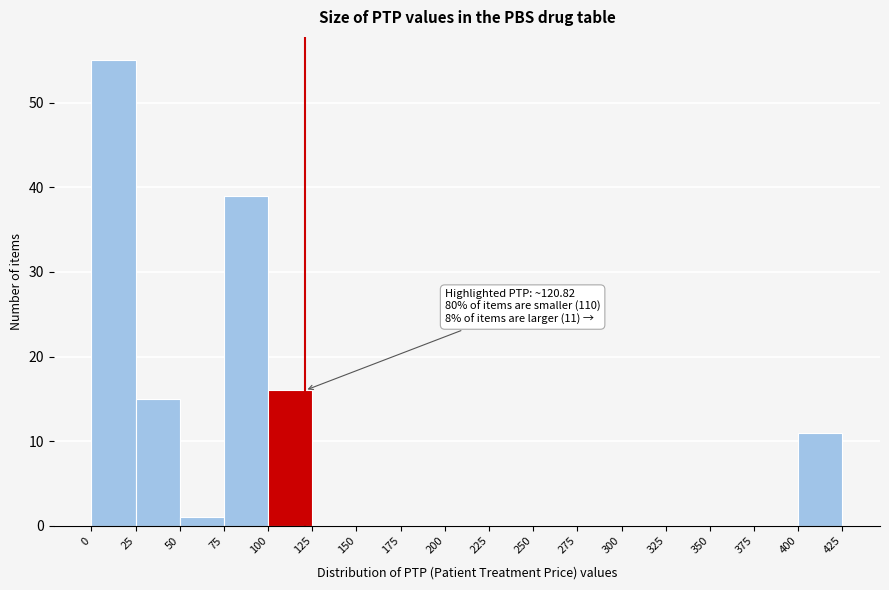

Which range on the x-axis has the tallest bar?

0 to 25